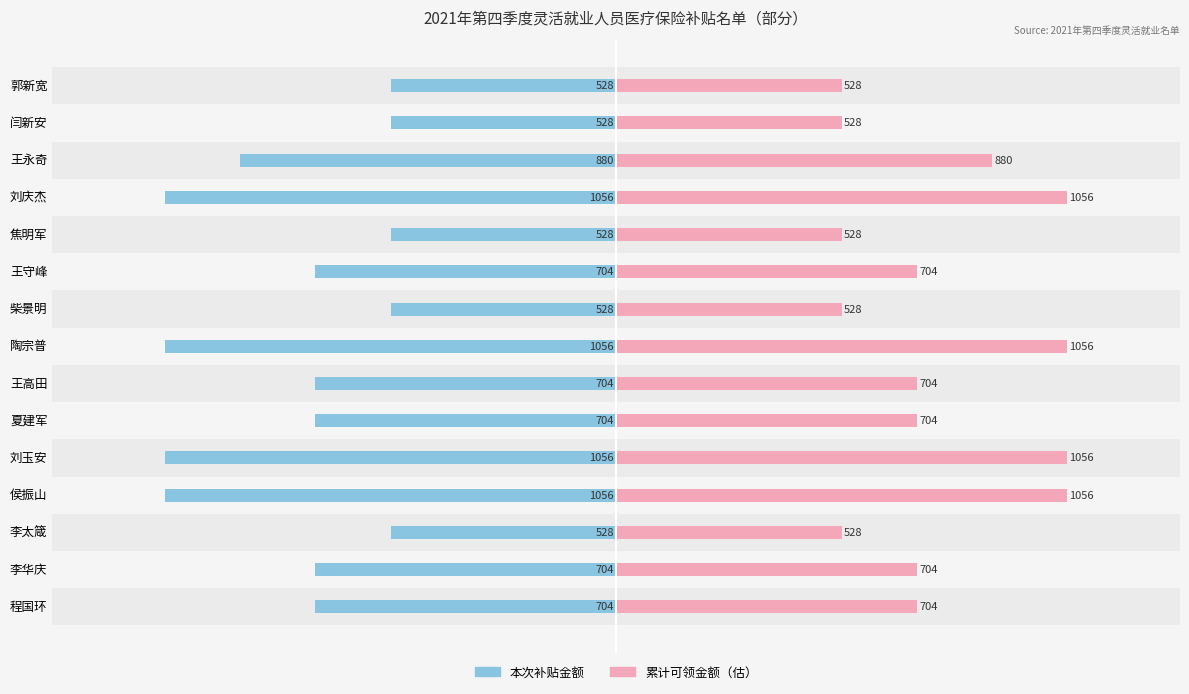

How many 累计可领金额（估） values are between 528 and 1056?

15